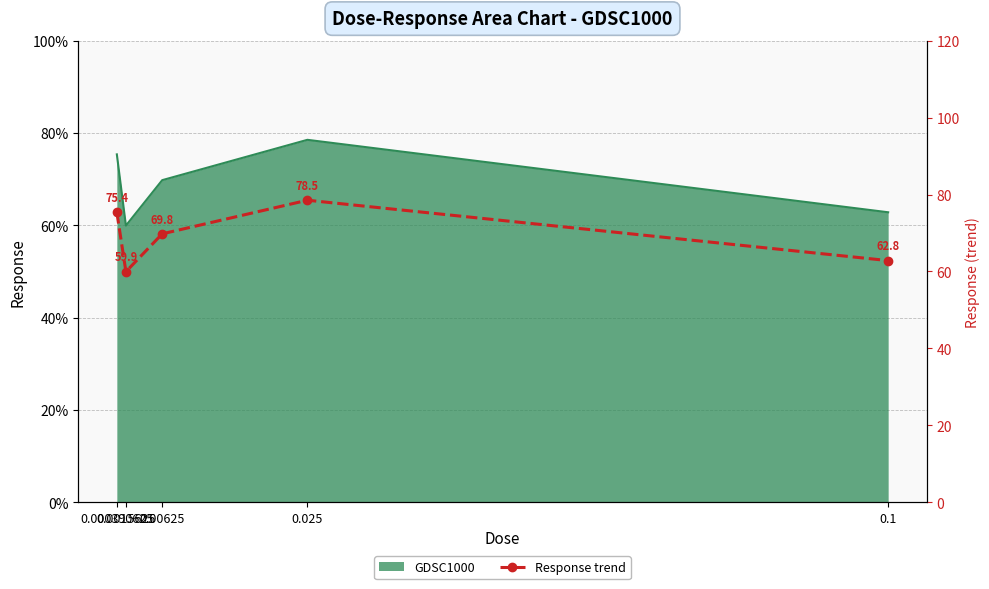

What is the difference between the second highest and second lowest values?

12.5